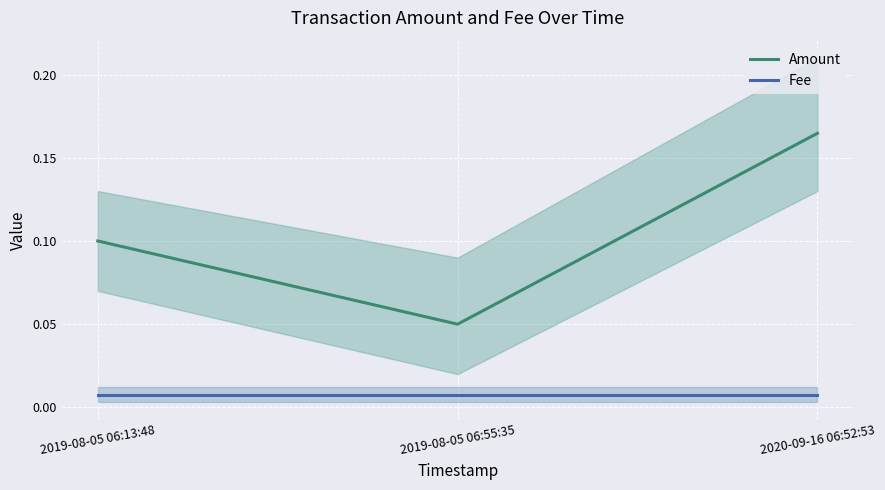

Reading left to right, extract all data points from this chart.

Amount: 0.1	0.1	0.2
Fee: 0.0	0.0	0.0